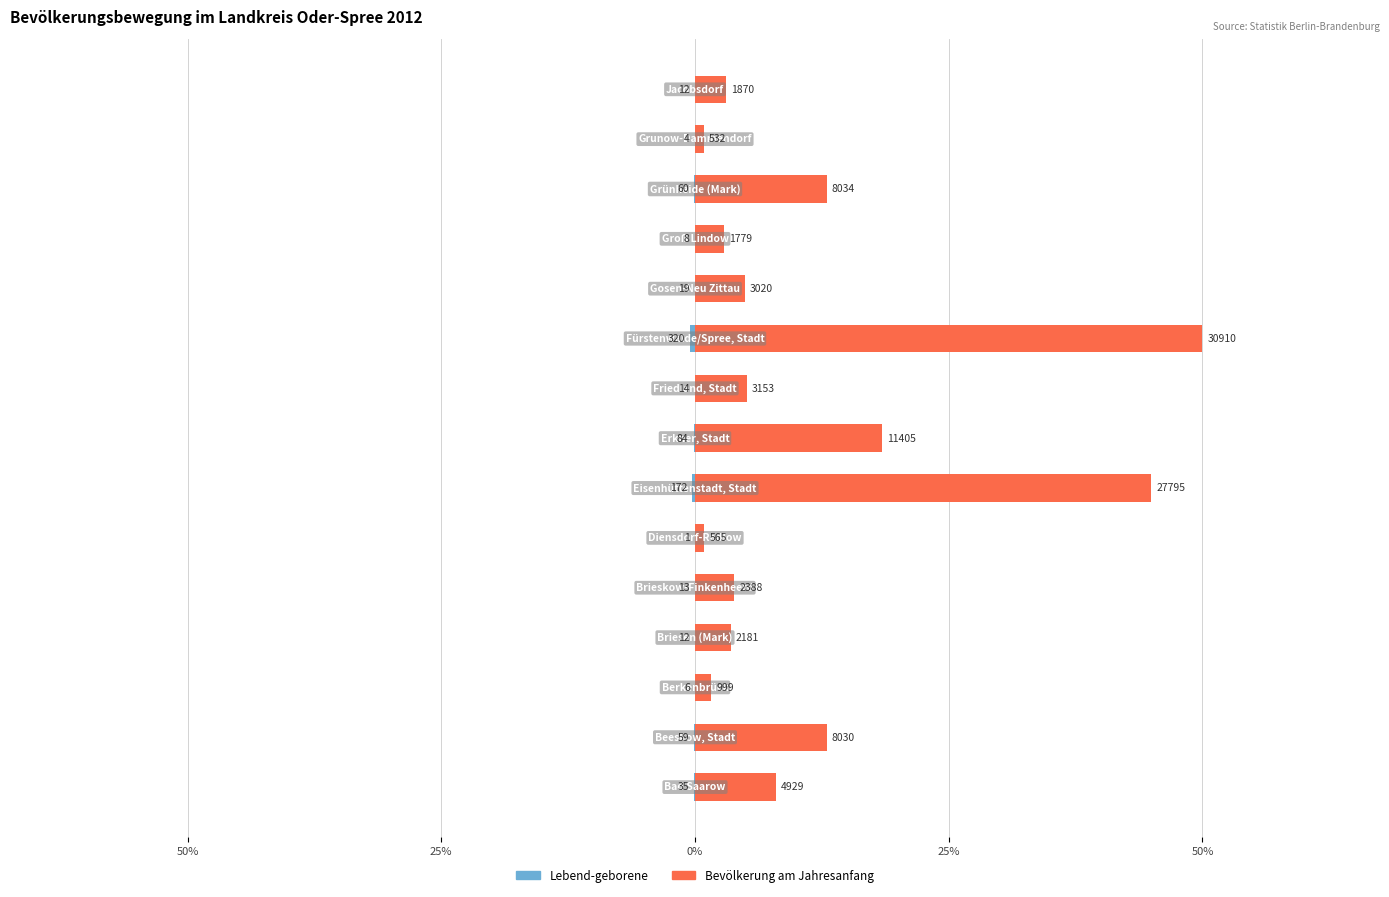

Is it true that Lebend-geborene equals -0.0 at 14?

False